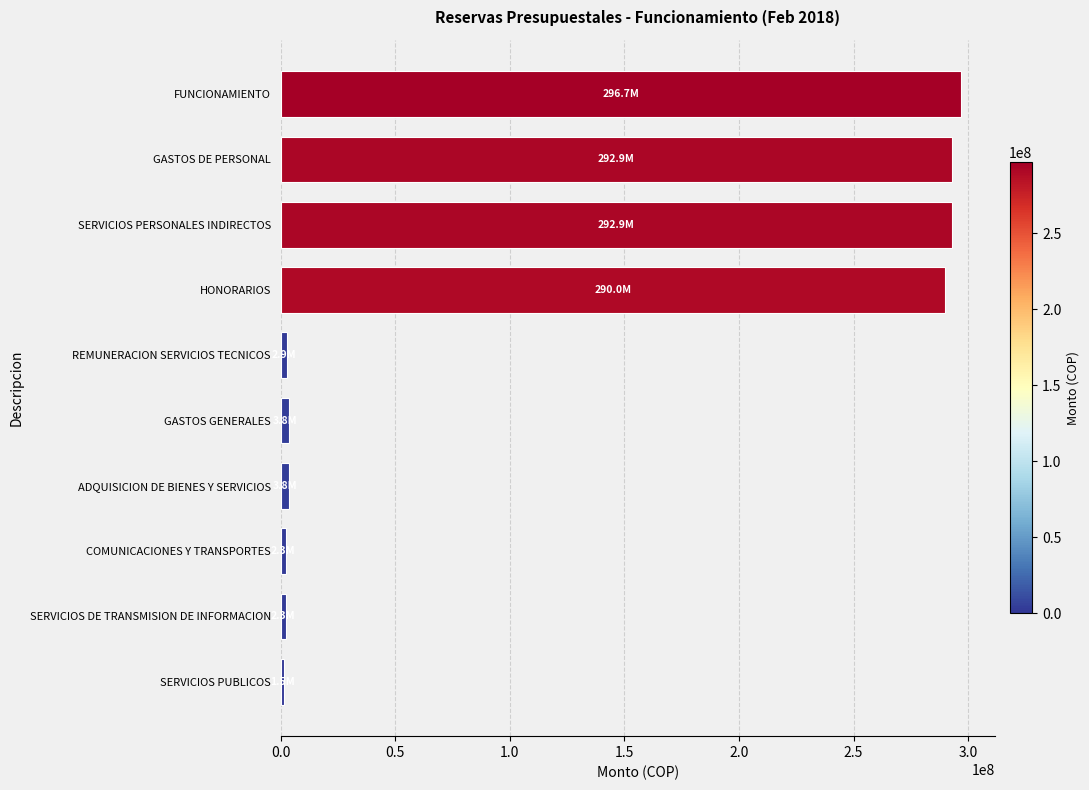

The chart shows a value of 138923345.5 at SERVICIOS PERSONALES INDIRECTOS. True or false?

False